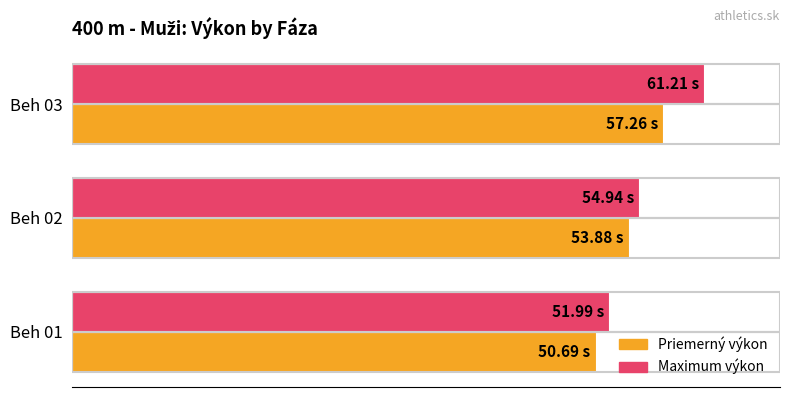

What are all the series names shown in the legend?

Priemerný výkon, Maximum výkon